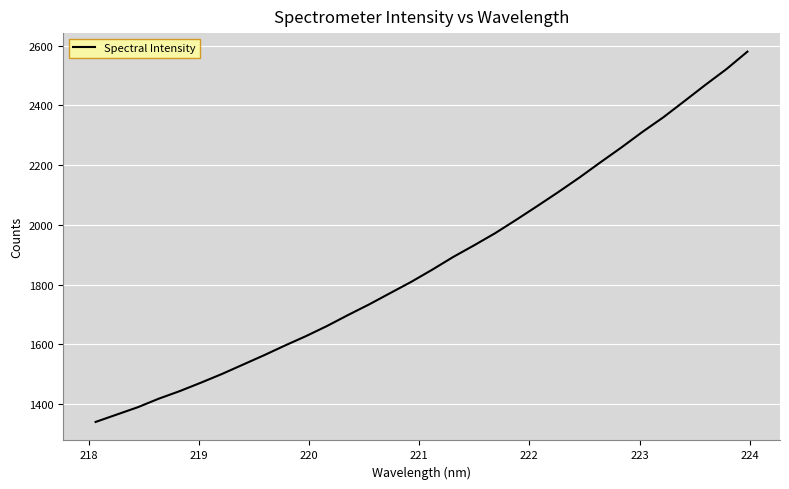

What is the difference between the maximum and minimum values?

1239.3